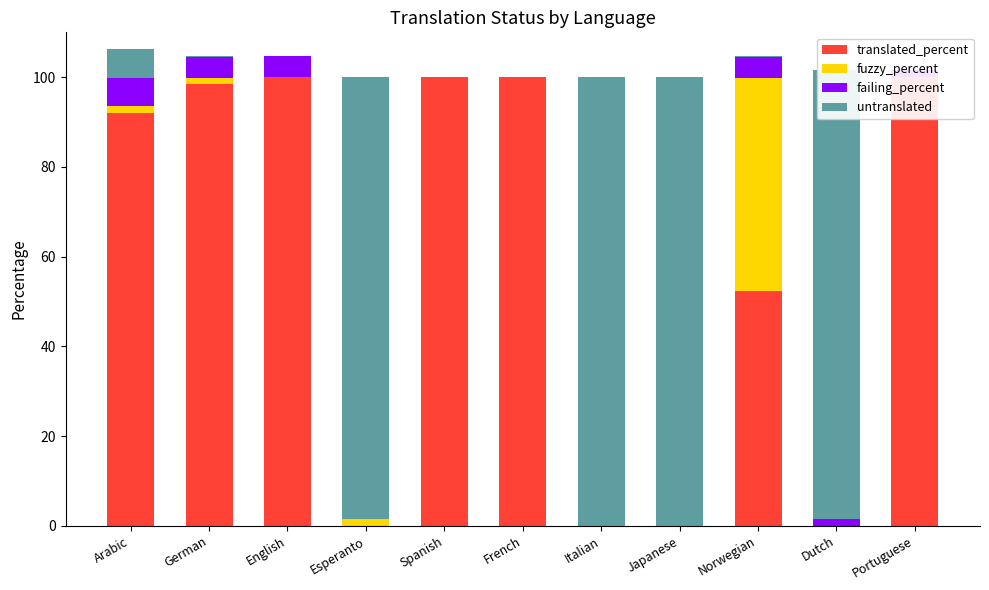

Which has a higher value, Norwegian or Arabic?

Arabic